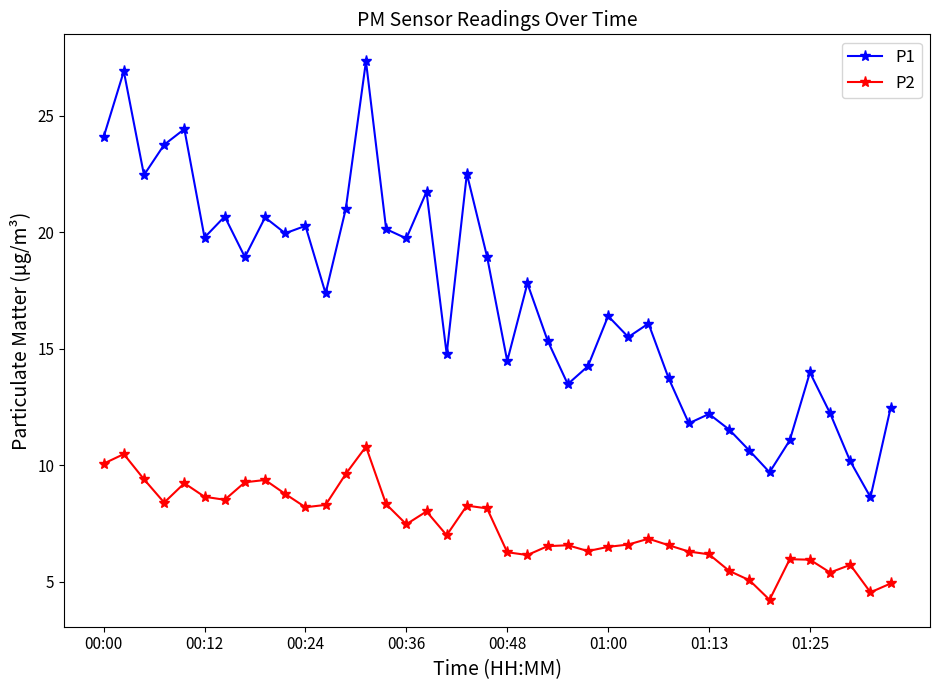

True or false: P2 and P1 intersect in this chart.

False